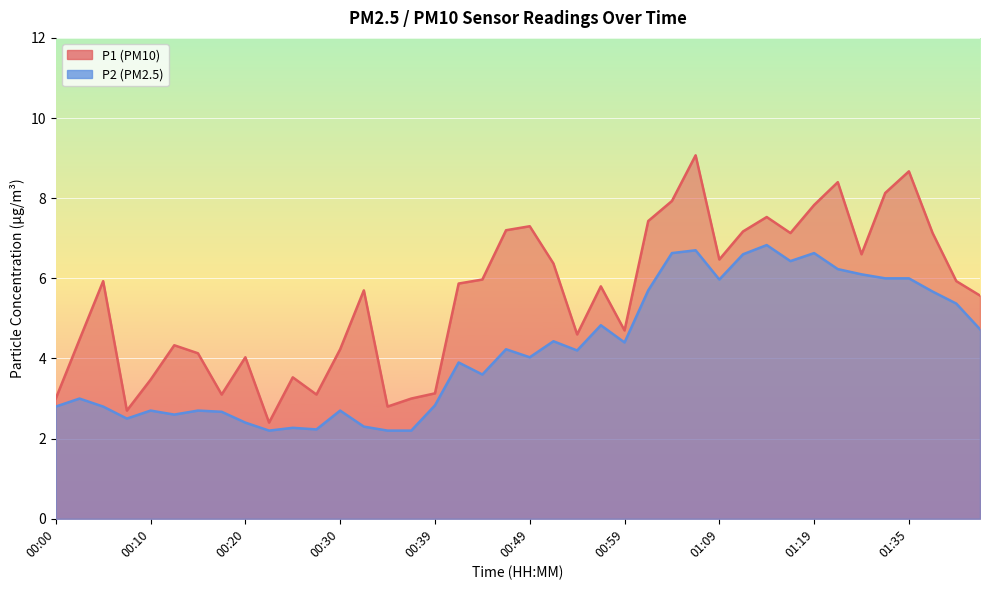

The value of P1 at 00:52 is 6.4. True or false?

True